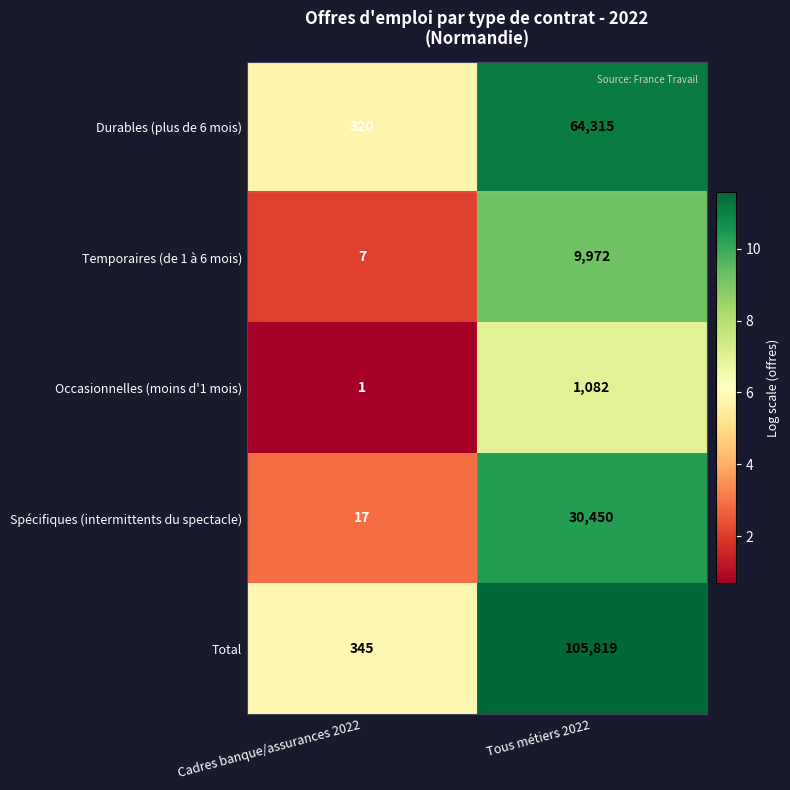

List the series in order of their peak value, highest first.

Total, Durables (plus de 6 mois), Spécifiques (intermittents du spectacle), Temporaires (de 1 à 6 mois), Occasionnelles (moins d'1 mois)